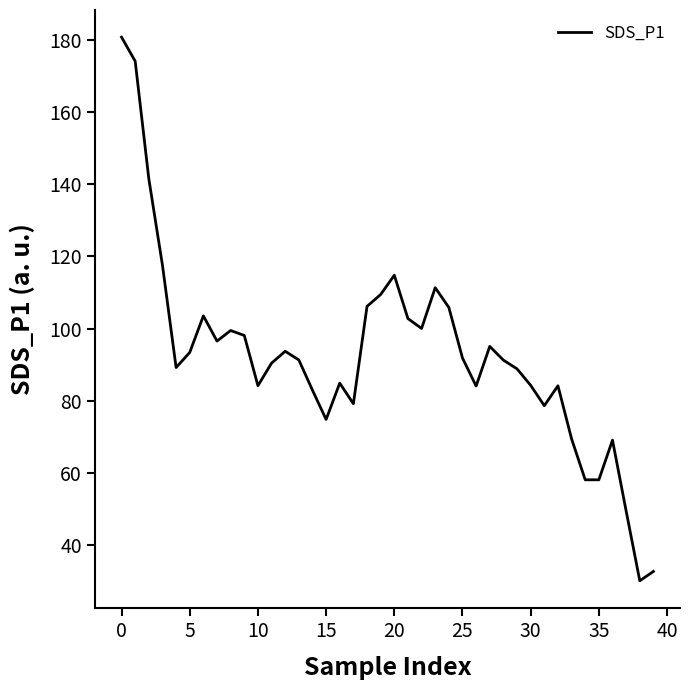

What is the maximum value shown in the chart?

180.7